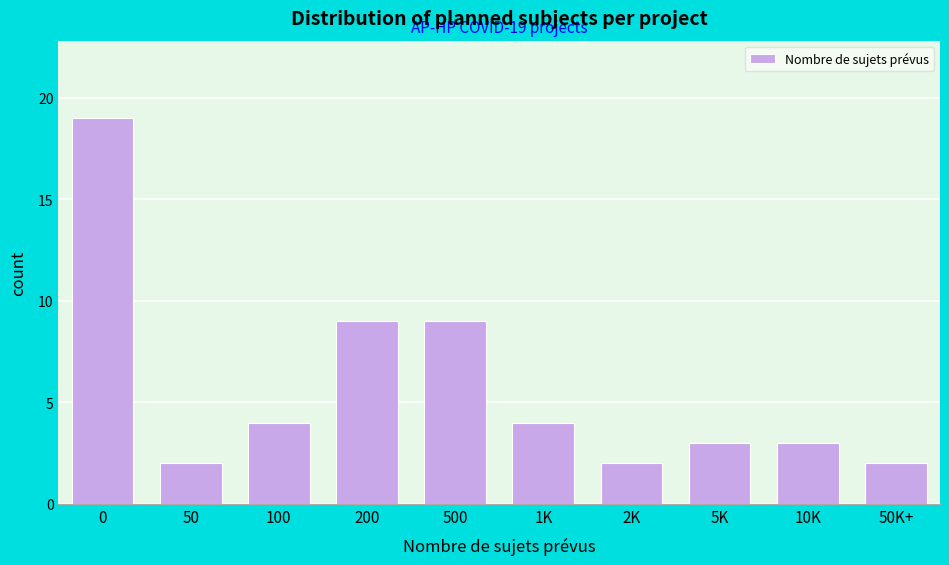

Reading left to right, transcribe all the data shown in this chart.

0=19	50=2	100=4	200=9	500=9	1K=4	2K=2	5K=3	10K=3	50K+=2